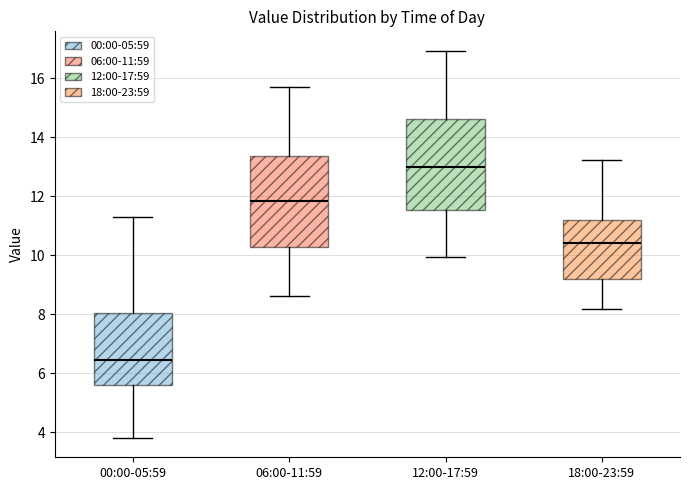

Where is the upper edge of the box for 00:00-05:59 on the y-axis? The values are not printed on the chart, so give them approximately, as read against the axis.

8.0